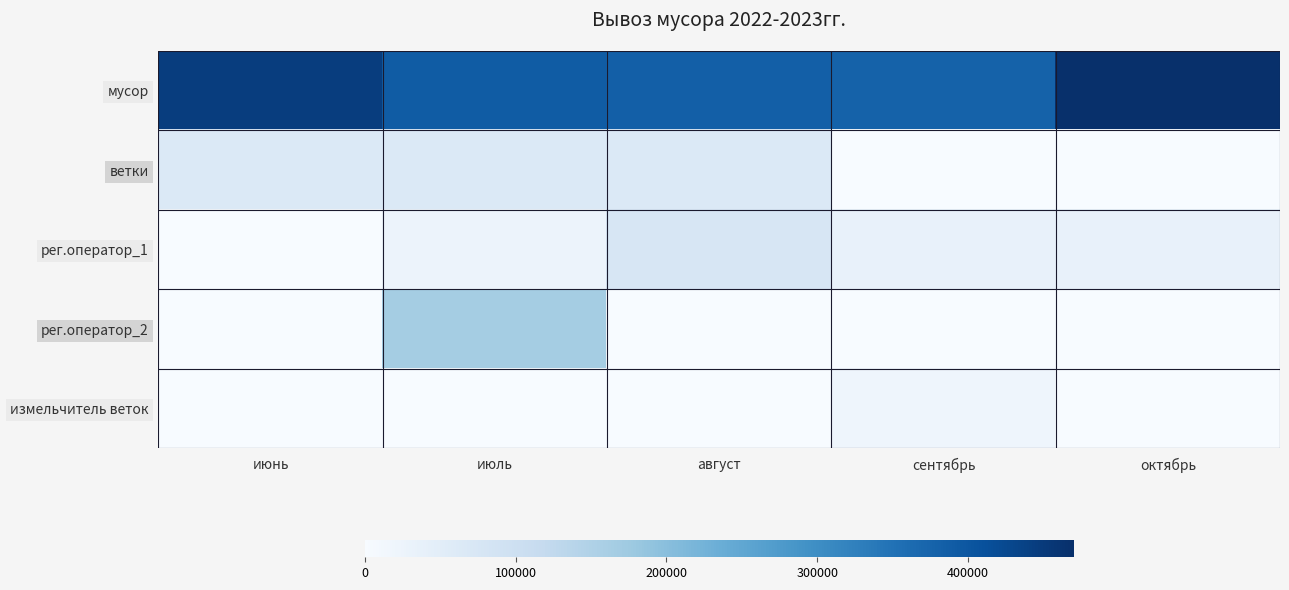

What is the greatest value displayed?

470000.0